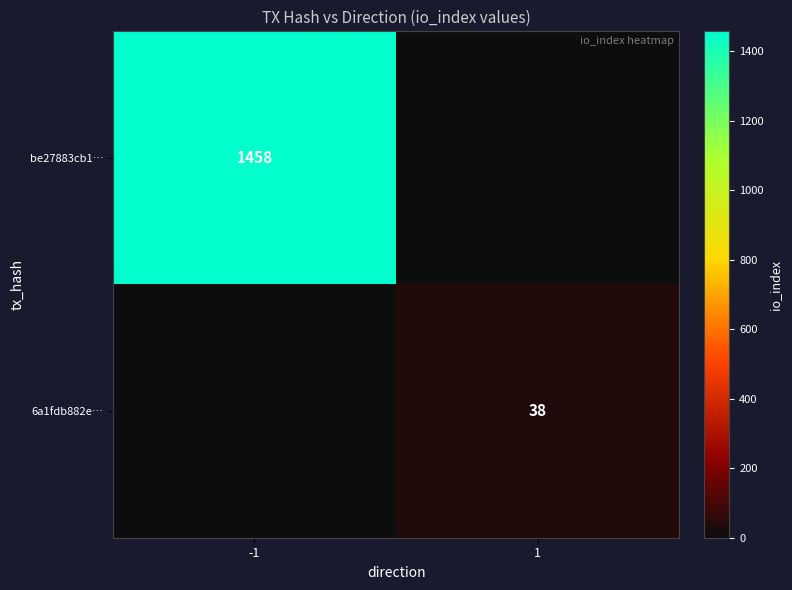

At which category is the sum across all series the highest?

-1